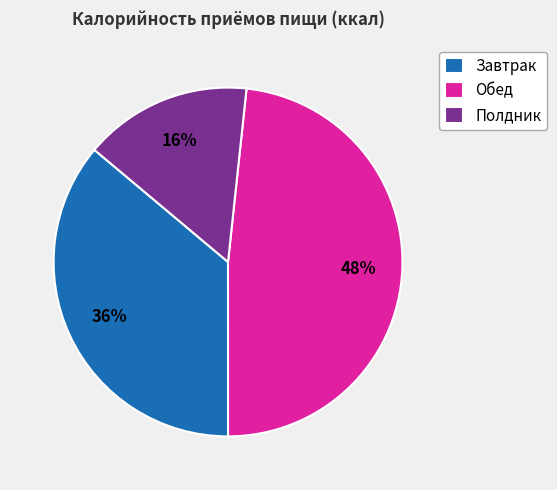

Which slice is the smallest?

Полдник